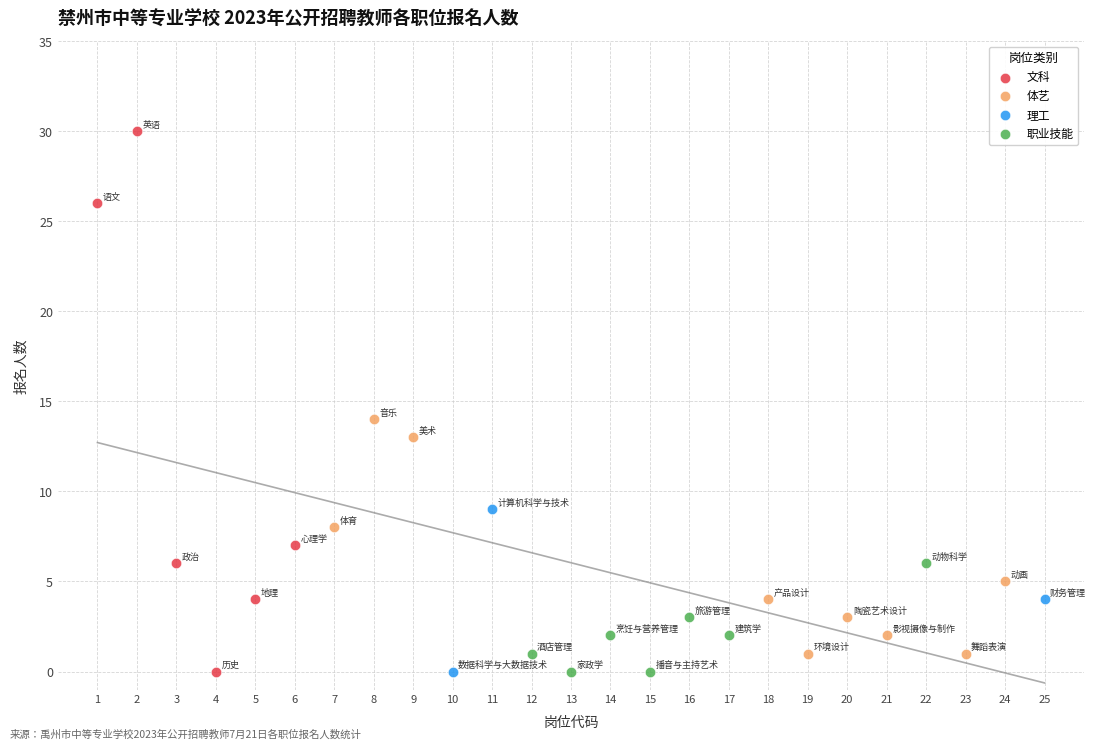

Which series contains the highest Y value?

文科